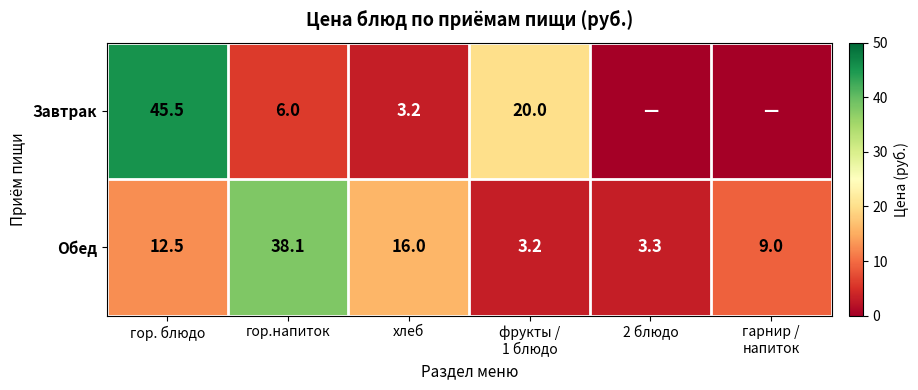

What is the difference between the Обед values at хлеб and 2 блюдо?

12.7